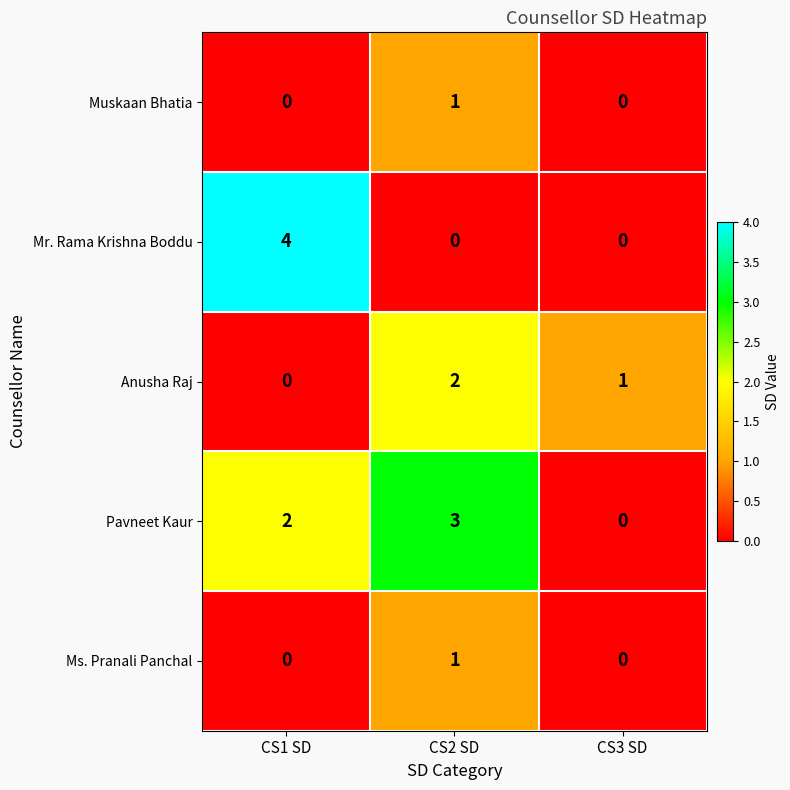

Reading left to right, extract all data points from this chart.

Muskaan Bhatia: CS1 SD=0	CS2 SD=1	CS3 SD=0
Mr. Rama Krishna Boddu: CS1 SD=4	CS2 SD=0	CS3 SD=0
Anusha Raj: CS1 SD=0	CS2 SD=2	CS3 SD=1
Pavneet Kaur: CS1 SD=2	CS2 SD=3	CS3 SD=0
Ms. Pranali Panchal: CS1 SD=0	CS2 SD=1	CS3 SD=0